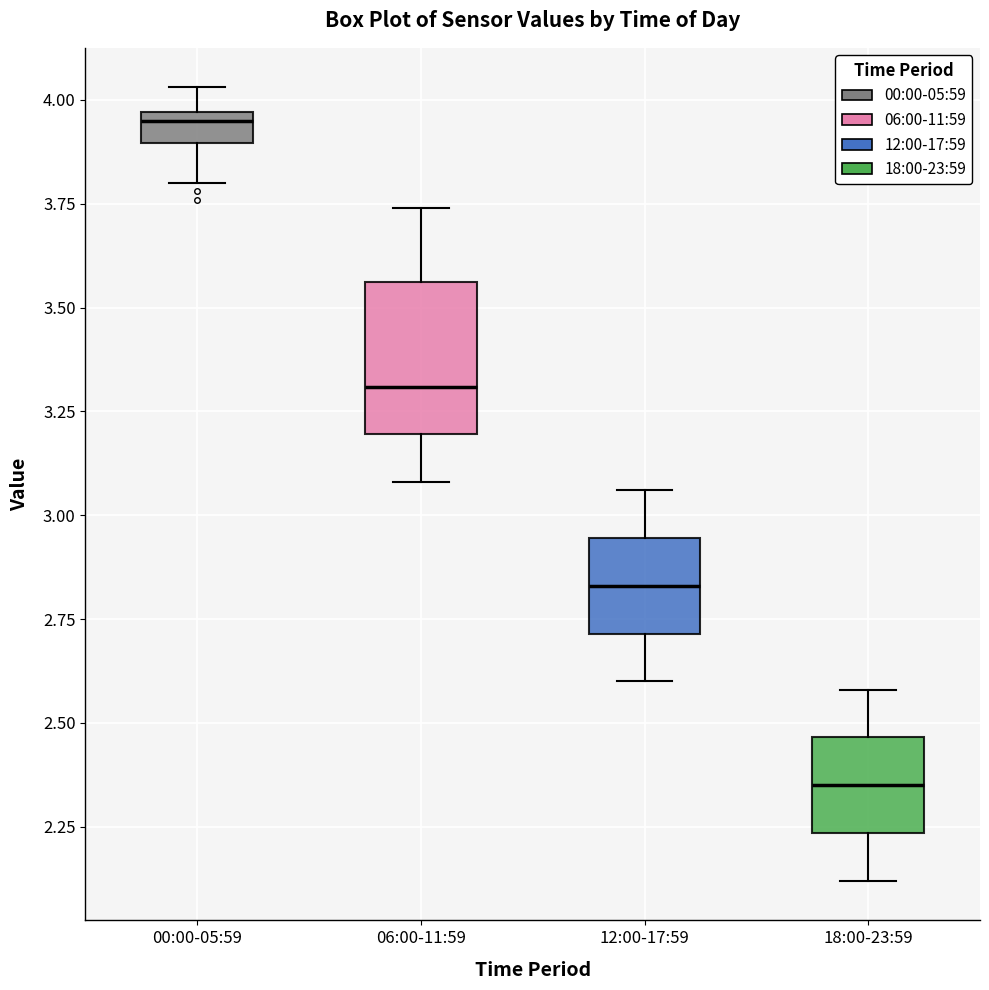

Where does the upper whisker of the box for 00:00-05:59 end on the y-axis? The values are not printed on the chart, so give them approximately, as read against the axis.

4.05